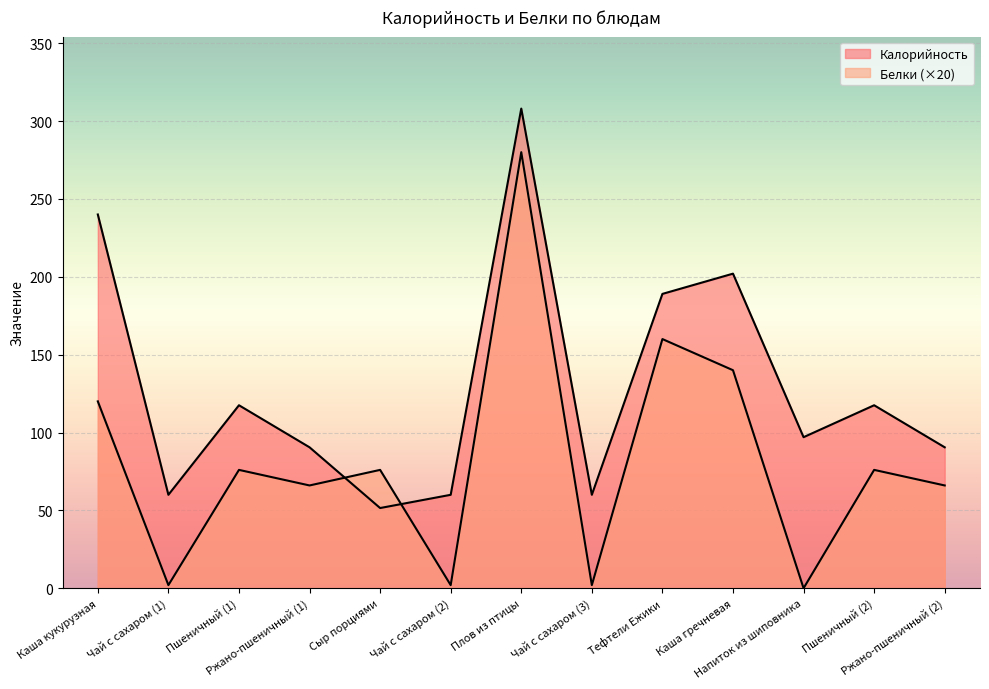

The Белки series shows 146.9 at Напиток из шиповника. True or false?

False